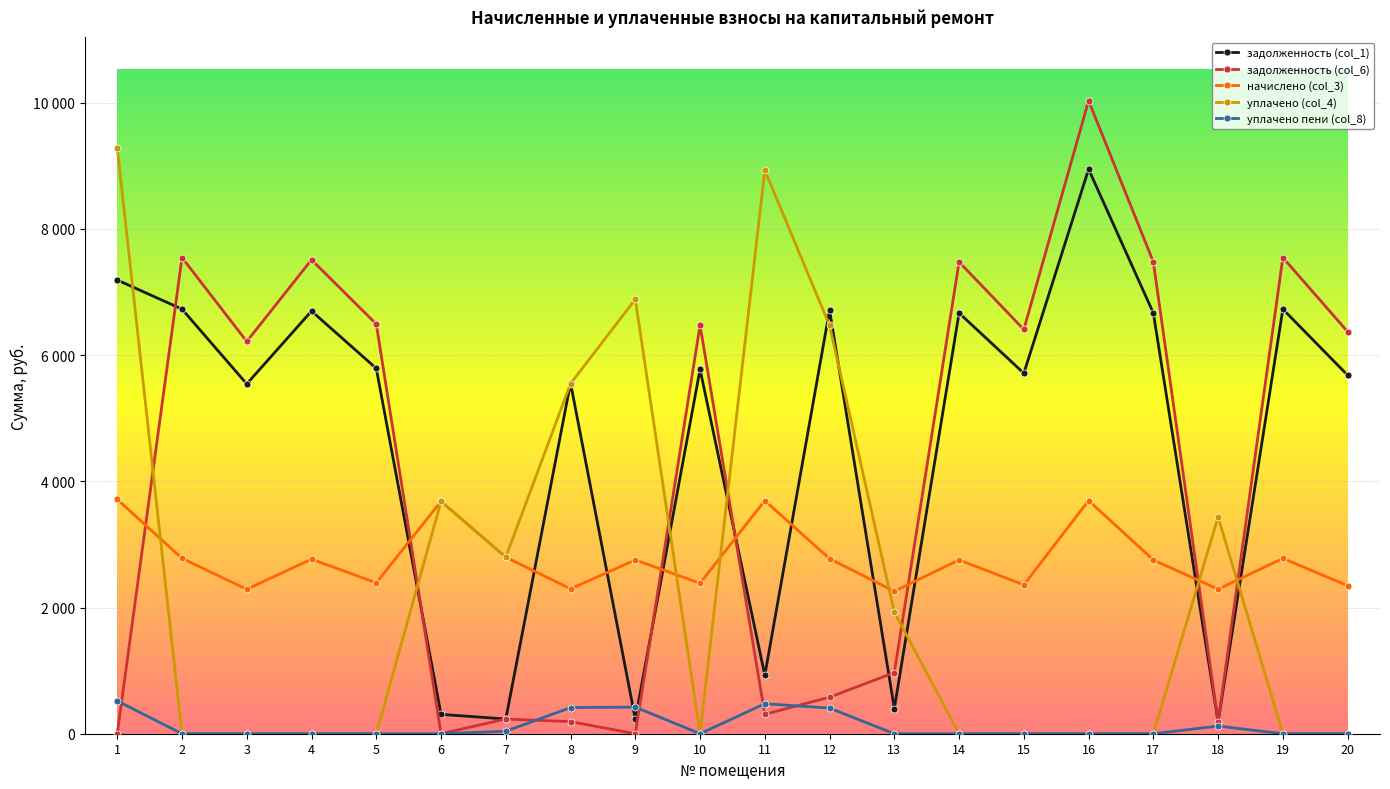

What is the sum of the задолженность (col_1) values at 12 and 9?

6943.5